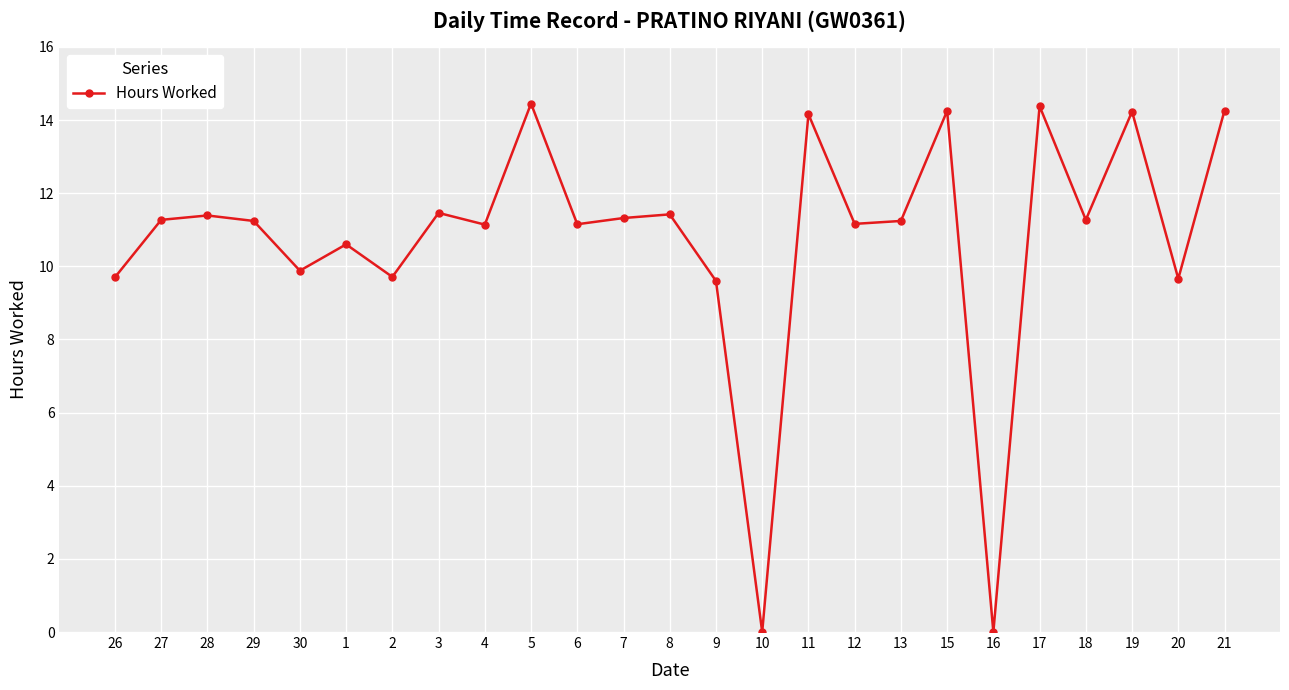

The chart shows a value of 14.2 at 19. True or false?

True